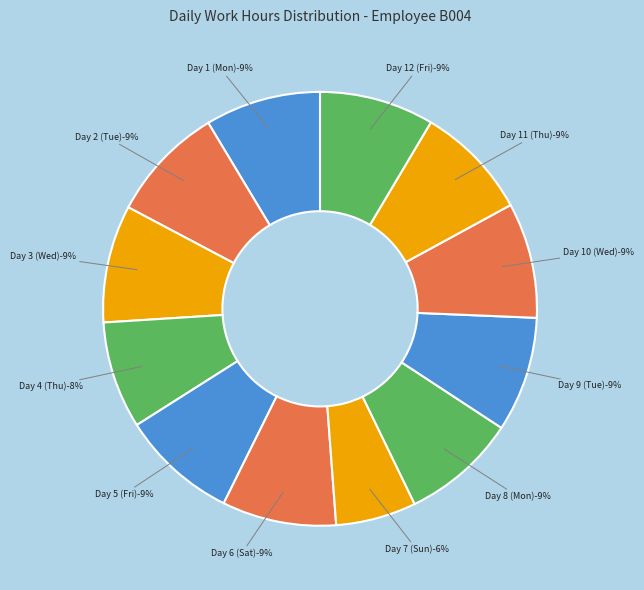

Is Day 9 (Tue) the majority of the pie?

No